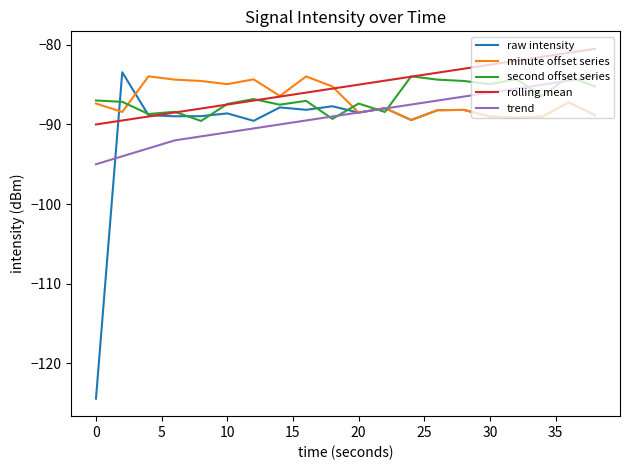

Which series has the widest spread of values?

raw intensity